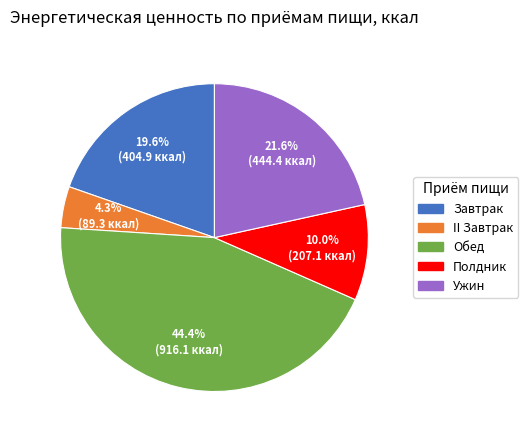

To the nearest percent, what is the combined percentage of Ужин and II Завтрак?

26%